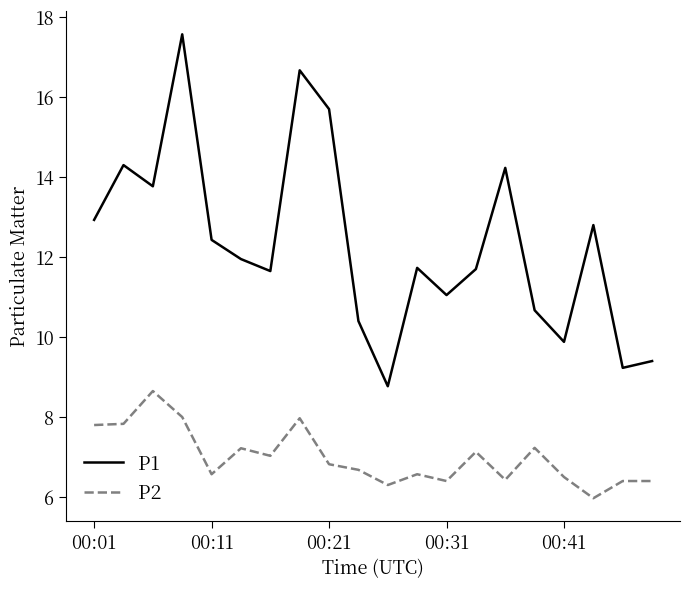

What is the difference between the maximum and minimum values in the P2 series?

2.7